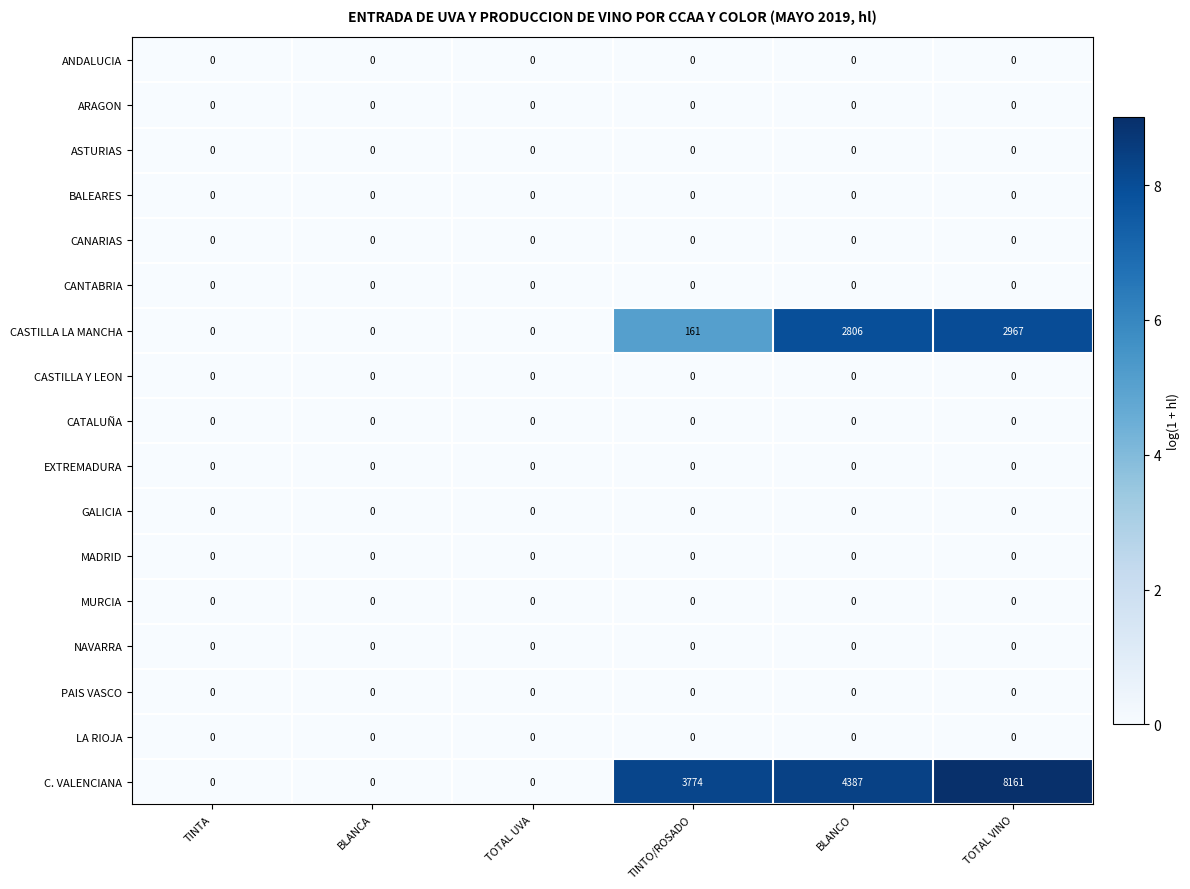

How many distinct data groups are displayed?

17